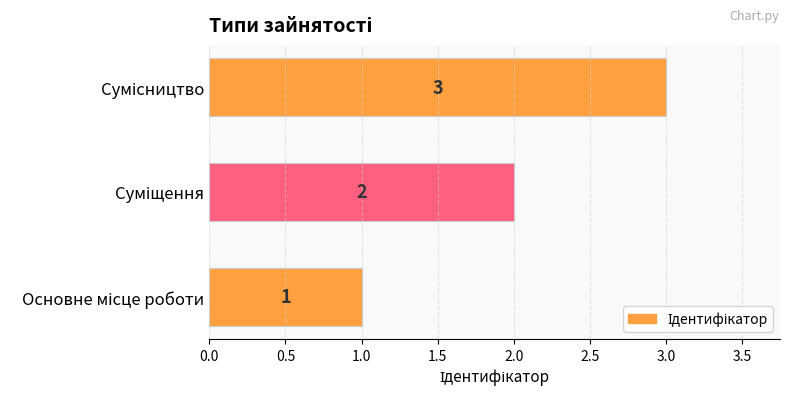

Count the values in the range 1 to 3.

3